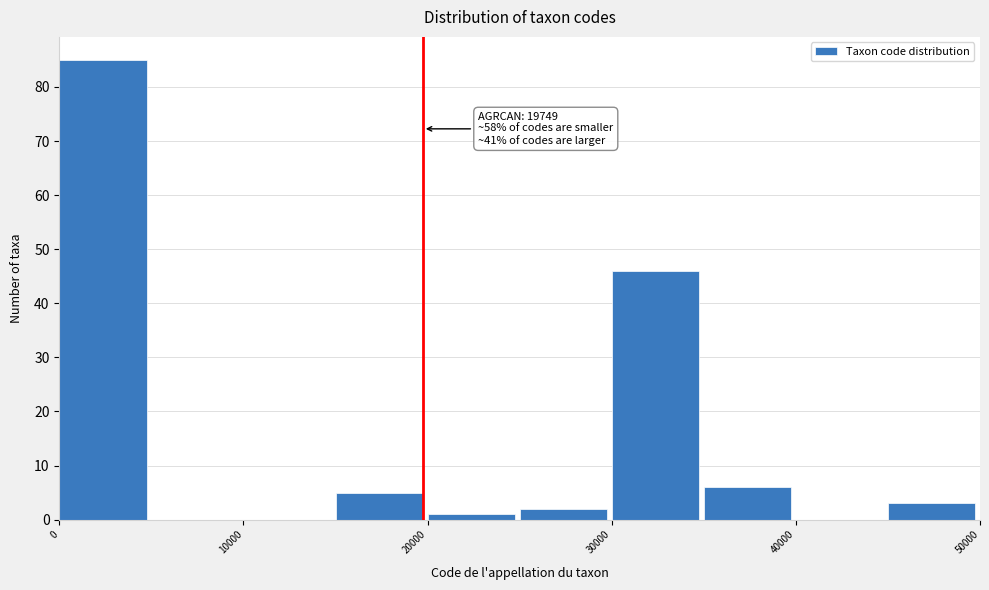

Which range on the x-axis has the tallest bar?

0 to 5000